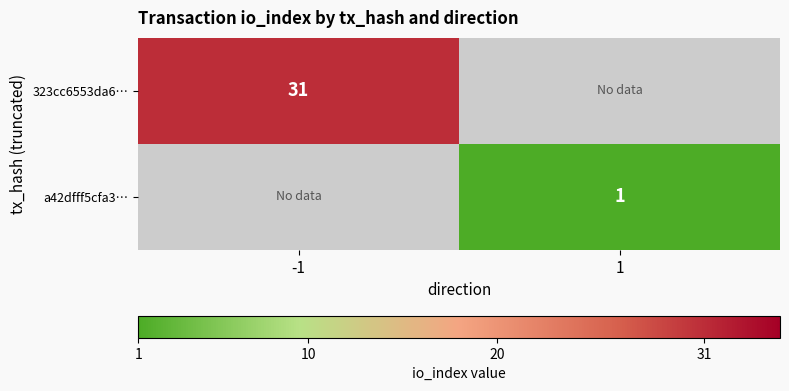

The a42dfff5cfa3… series shows 1 at 1. True or false?

True